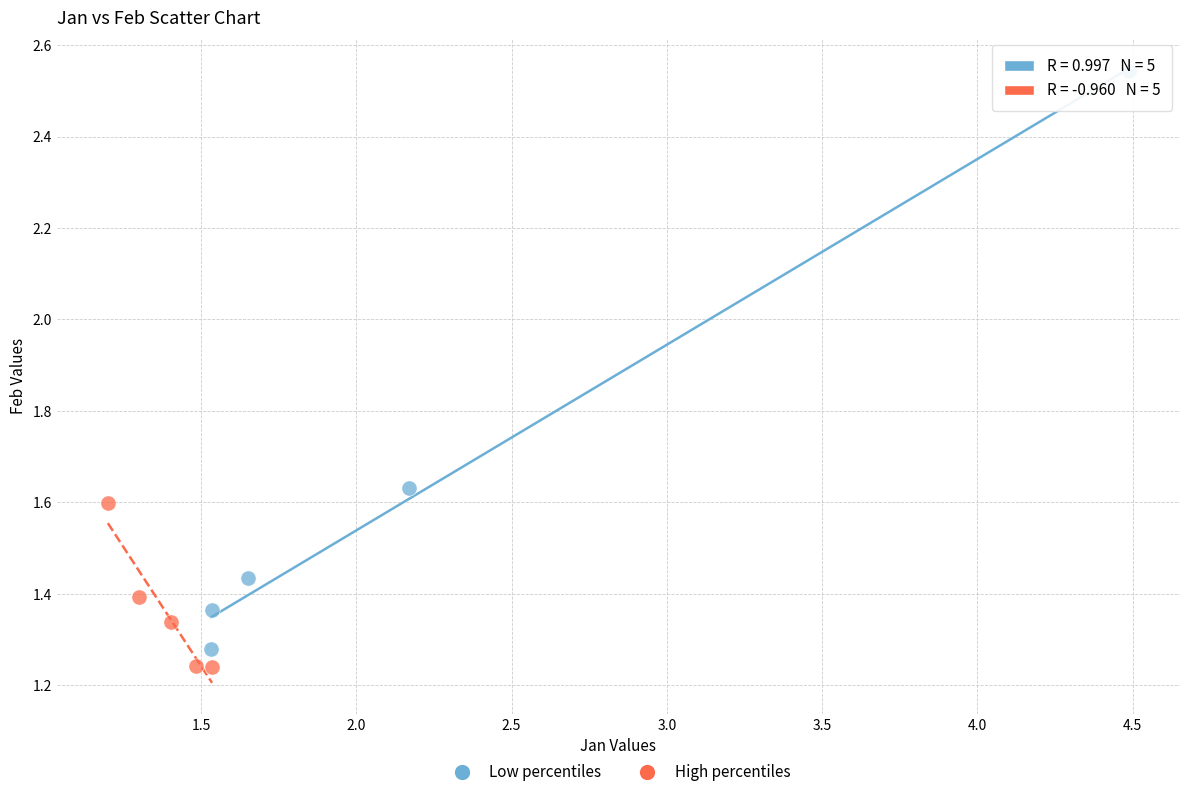

Which series has the widest spread of Y values?

Low percentiles